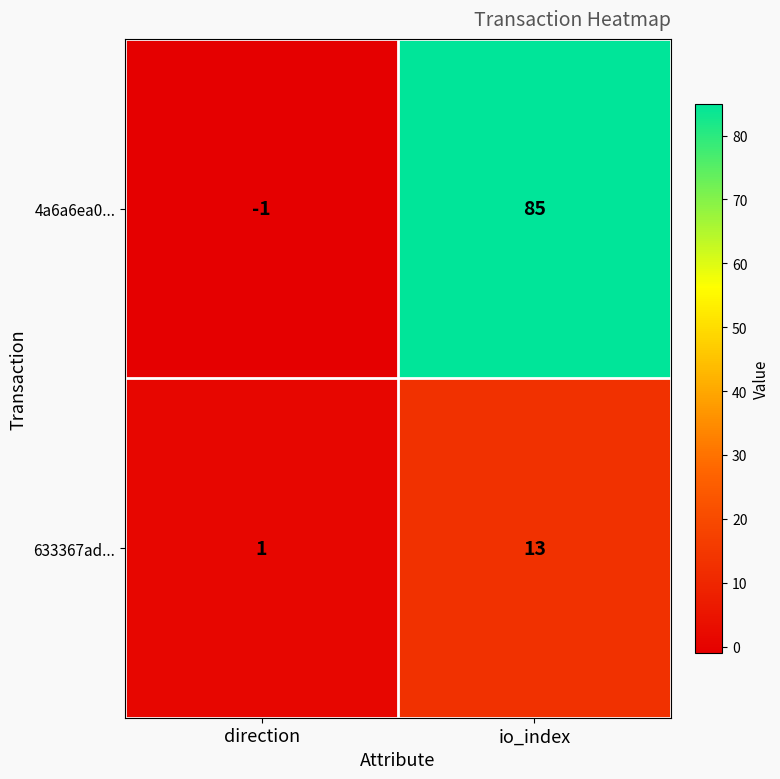

Is the value of 633367ad... at io_index greater than the value of 4a6a6ea0... at direction?

Yes